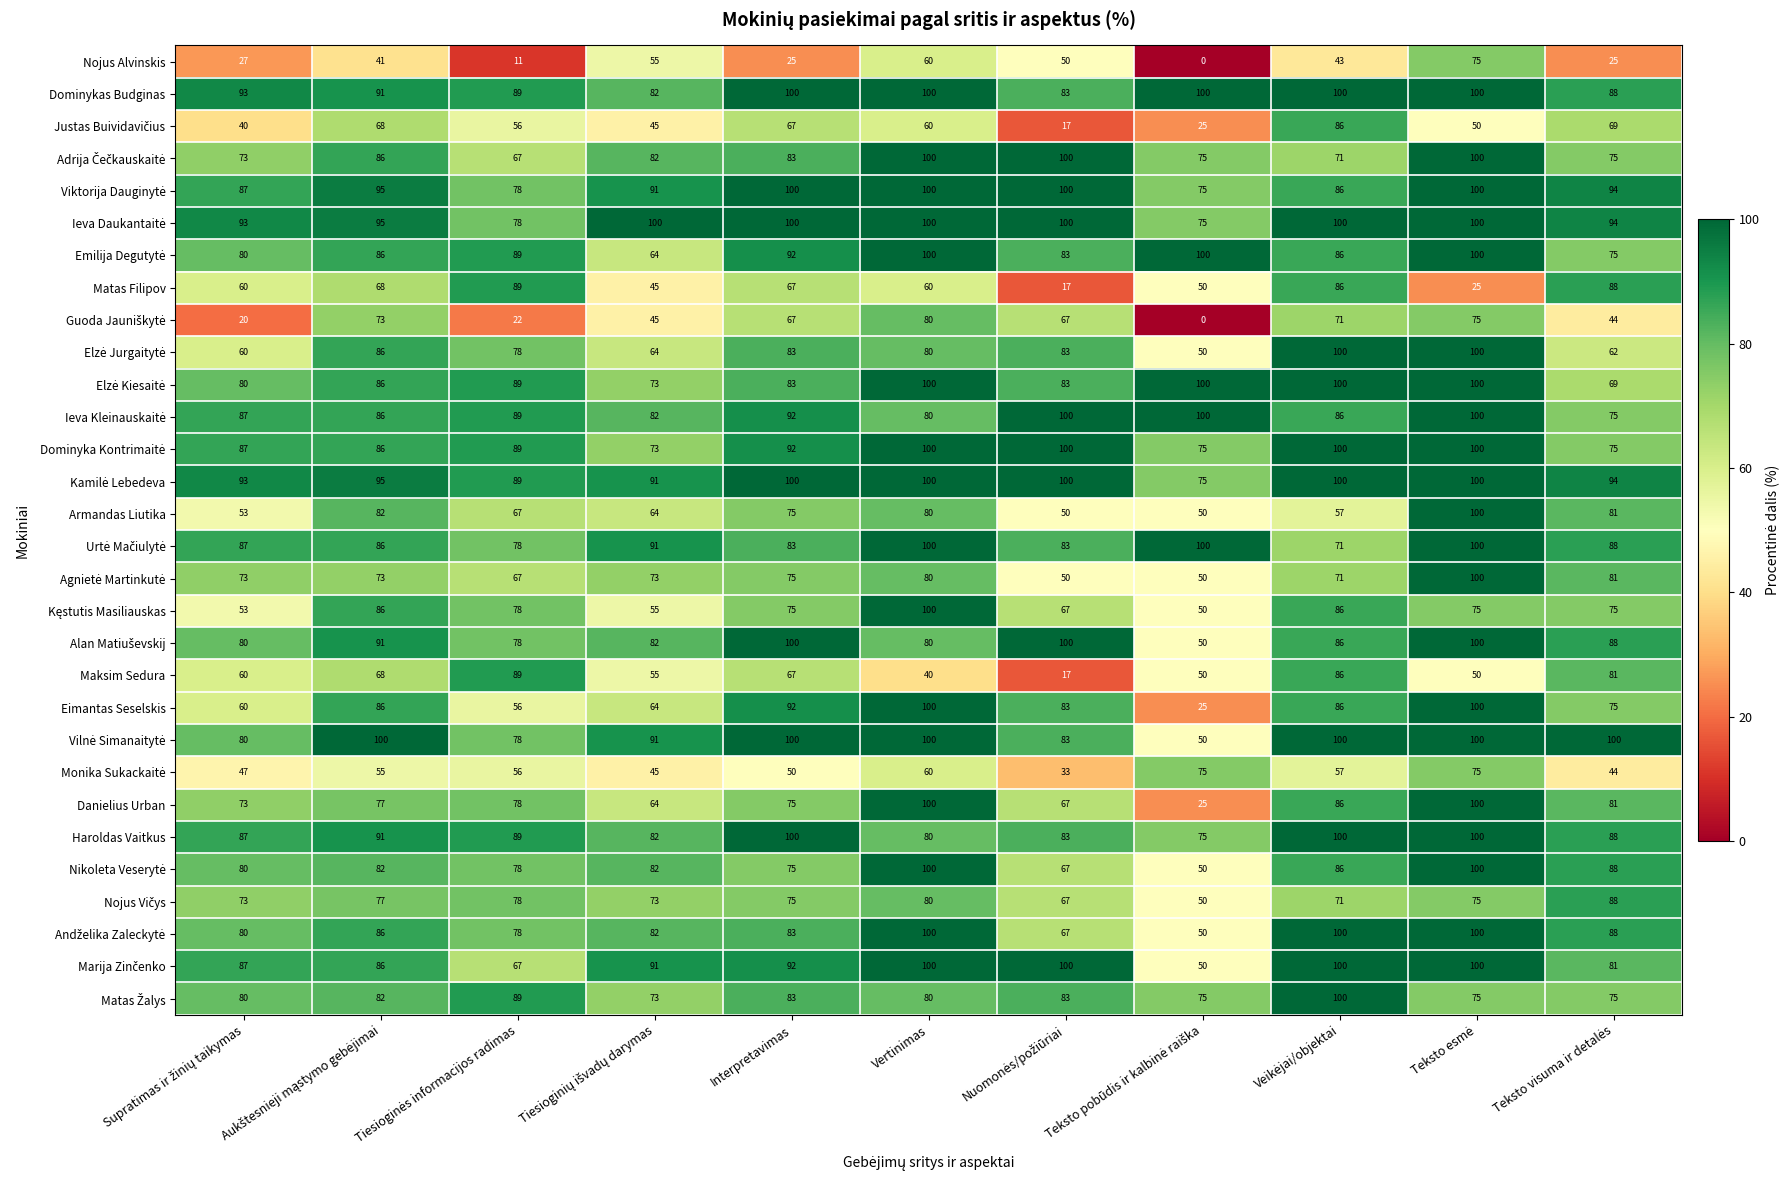

What is the minimum value for Haroldas Vaitkus?

75